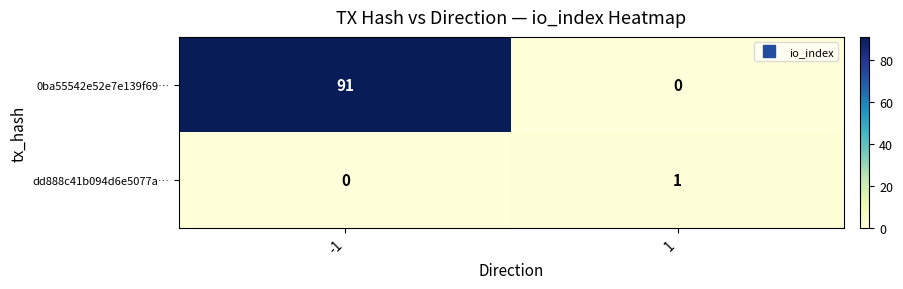

The value of dd888c41b094d6e5077a… at 1 is 1. True or false?

True